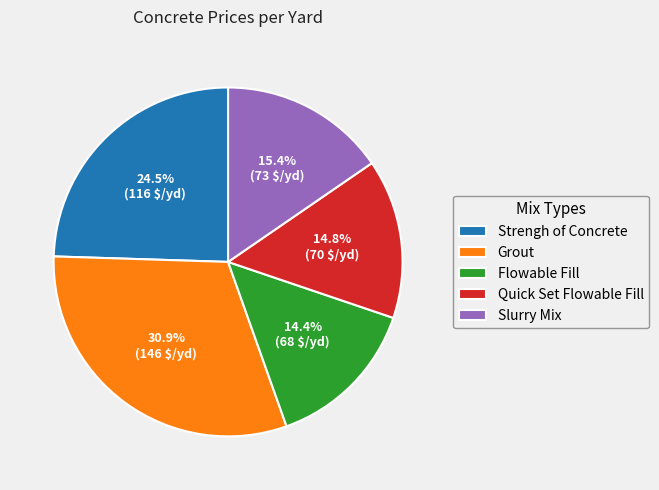

Is there any slice that represents more than half of the pie?

No